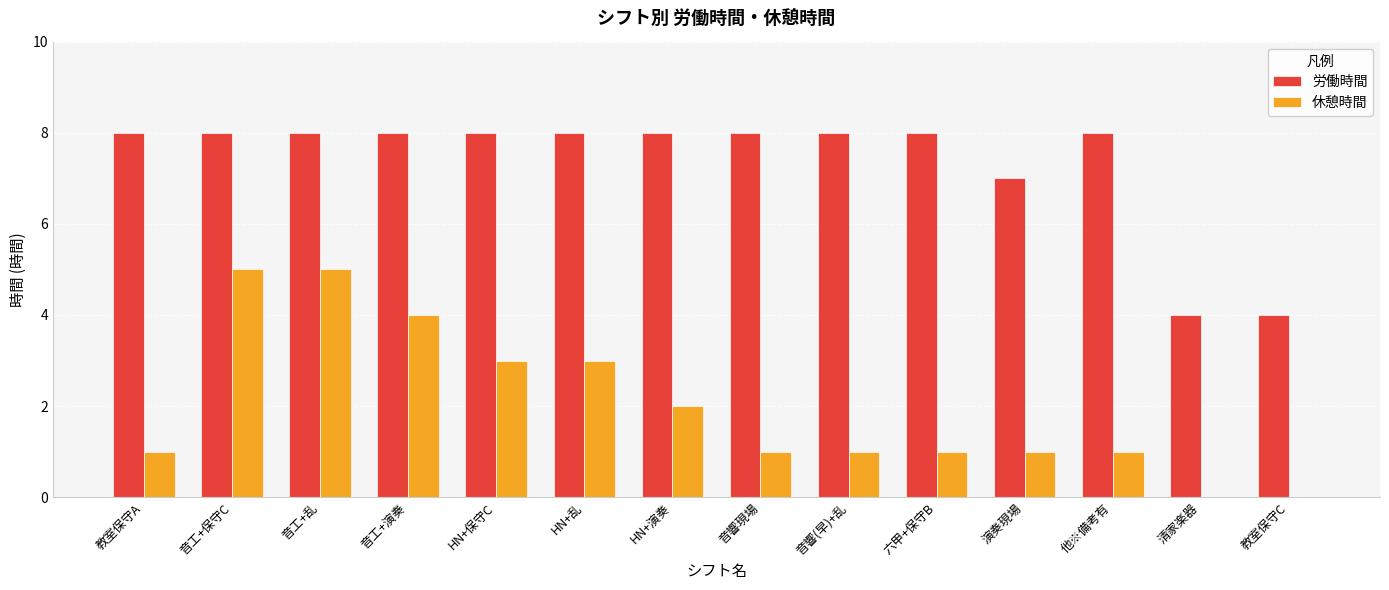

Reading left to right, list all the values displayed in this chart.

労働時間: 教室保守A=8	音工+保守C=8	音工+乱=8	音工+演奏=8	HN+保守C=8	HN+乱=8	HN+演奏=8	音響現場=8	音響(早)+乱=8	六甲+保守B=8	演奏現場=7	他※備考有=8	清家楽器=4	教室保守C=4
休憩時間: 教室保守A=1	音工+保守C=5	音工+乱=5	音工+演奏=4	HN+保守C=3	HN+乱=3	HN+演奏=2	音響現場=1	音響(早)+乱=1	六甲+保守B=1	演奏現場=1	他※備考有=1	清家楽器=0	教室保守C=0